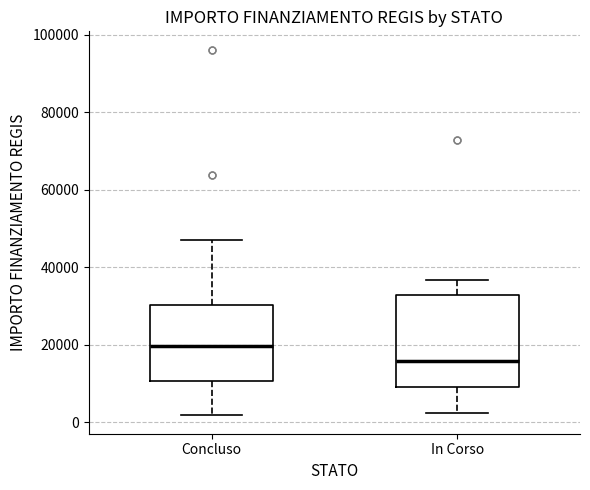

Where does the median line of the box for Concluso sit on the y-axis? The values are not printed on the chart, so give them approximately, as read against the axis.

20000